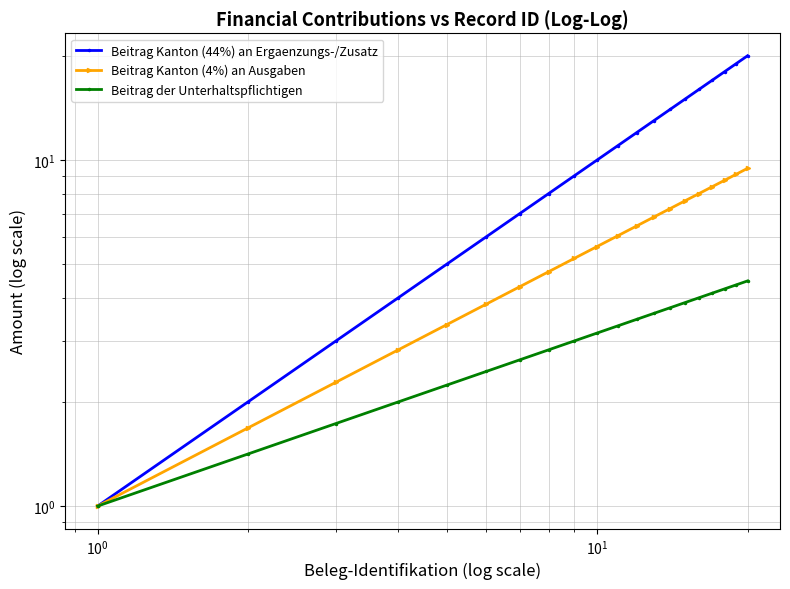

What are all the series names shown in the legend?

Beitrag Kanton (44%) an Ergaenzungs-/Zusatz, Beitrag Kanton (4%) an Ausgaben, Beitrag der Unterhaltspflichtigen